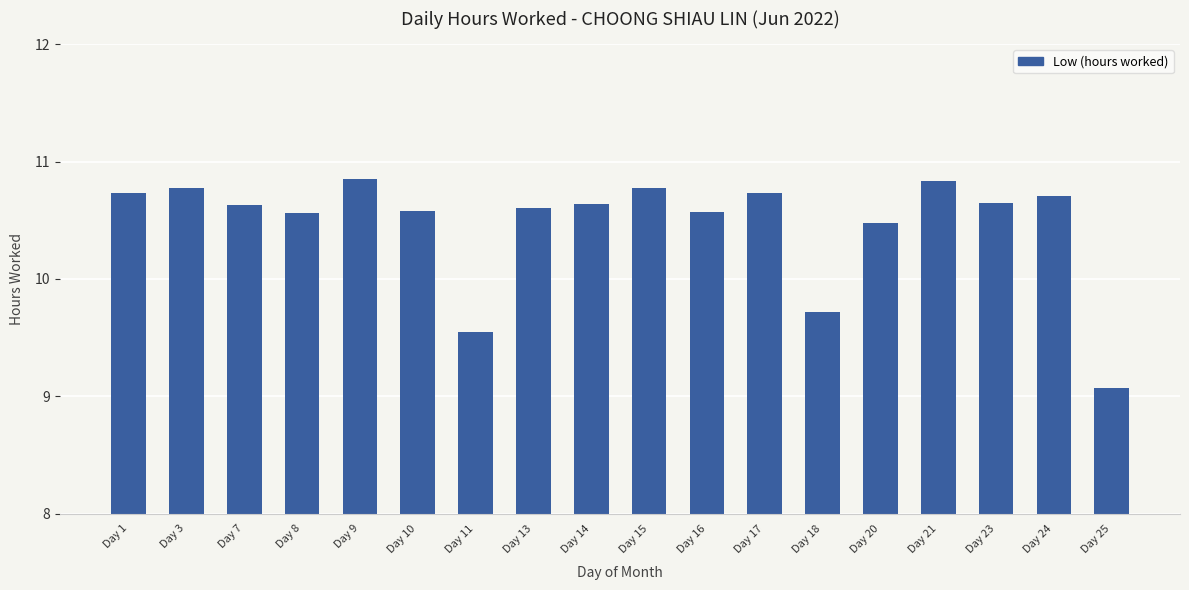

True or false: the data shows 10.7 at Day 23.

True